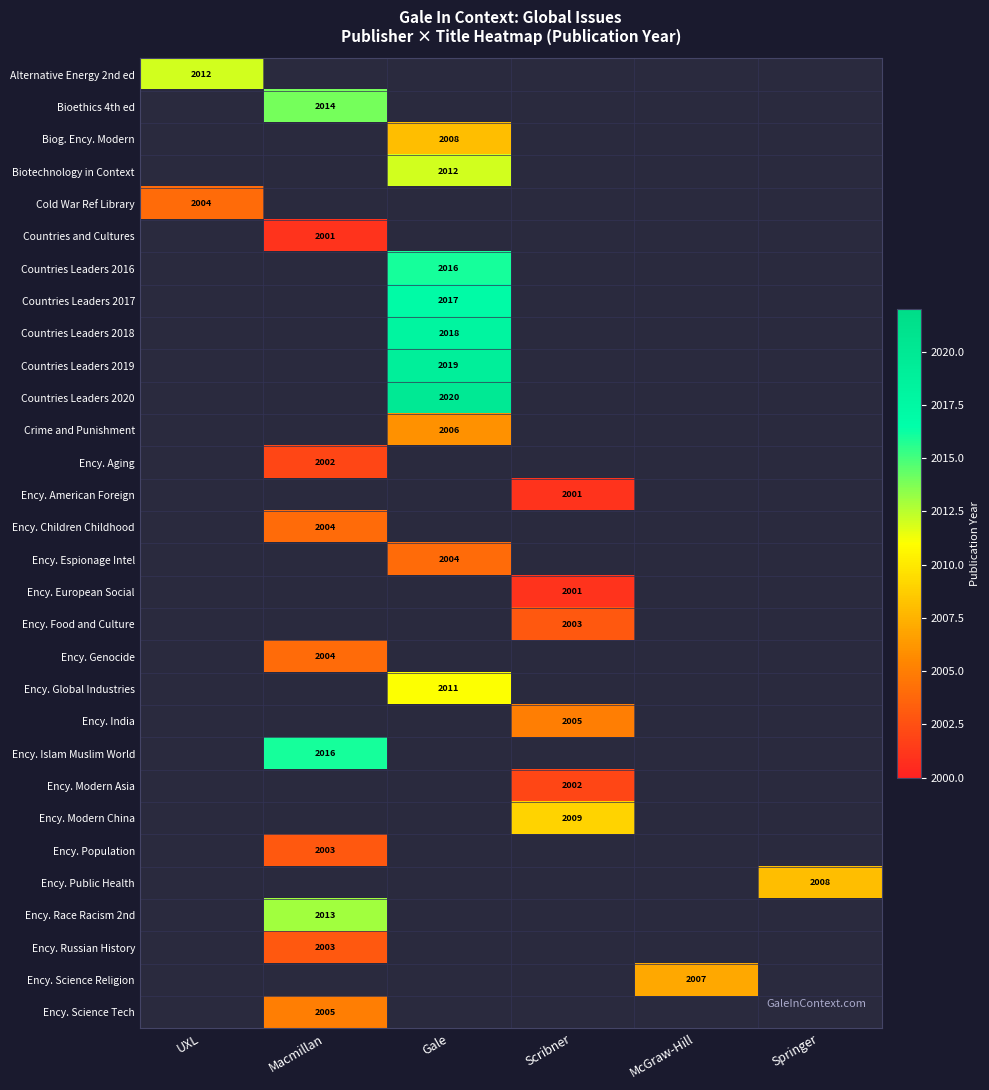

Which series has the largest range (max minus min)?

Alternative Energy 2nd ed